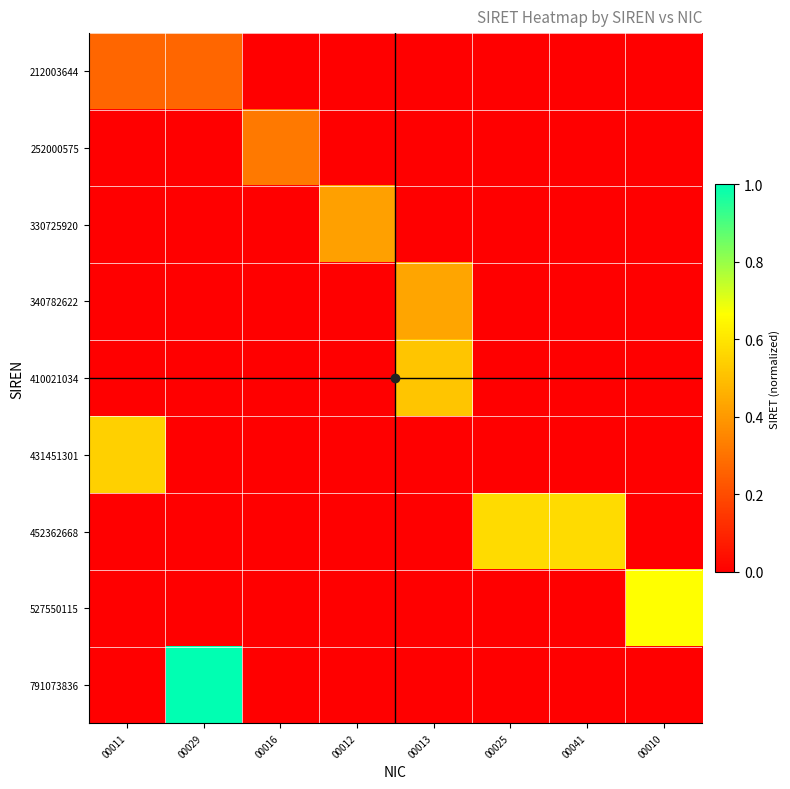

Between 00025 and 00013, which is larger?

00025